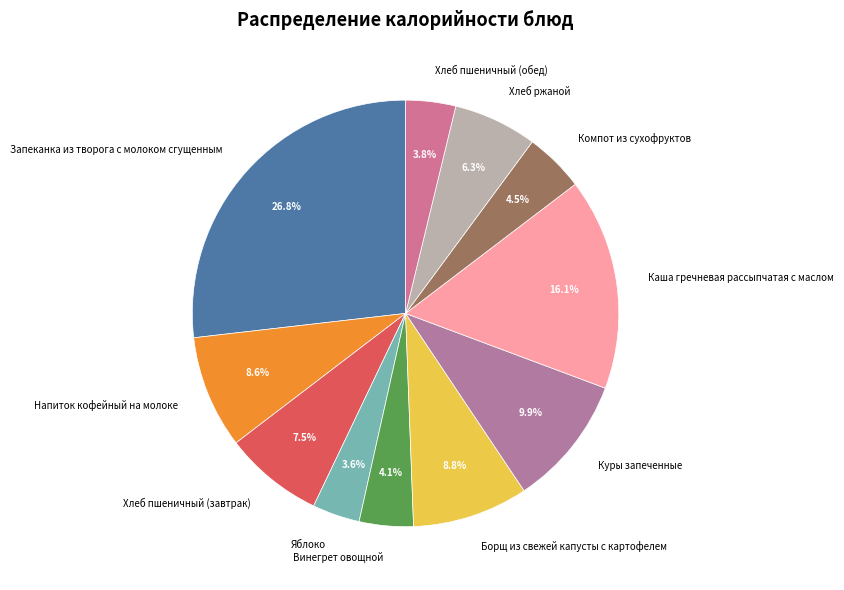

Count the number of slices in the pie.

11